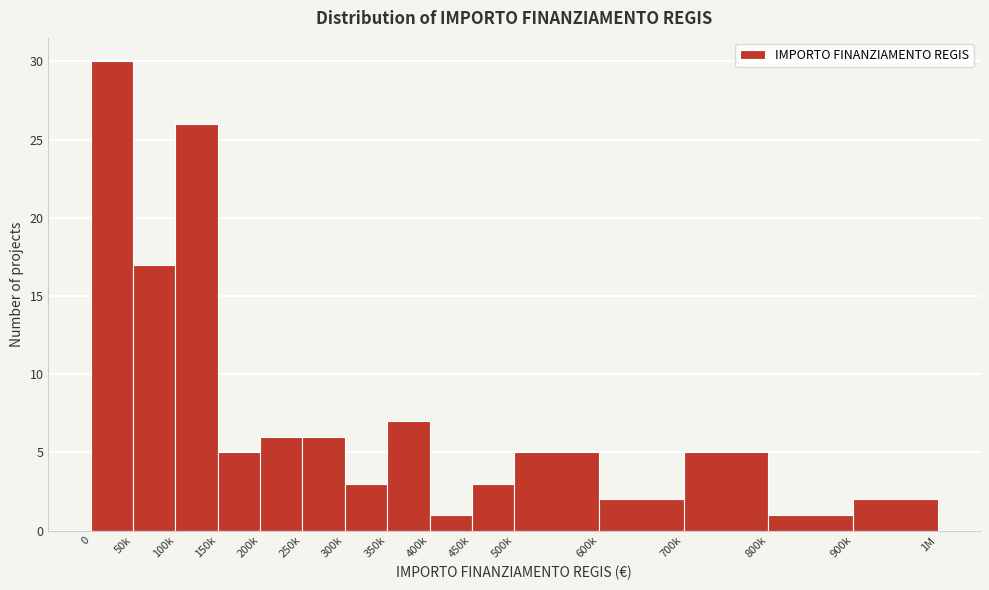

Reading left to right, extract all data points from this chart.

0=30	50k=17	100k=26	150k=5	200k=6	250k=6	300k=3	350k=7	400k=1	450k=3	500k=5	600k=2	700k=5	800k=1	900k=2